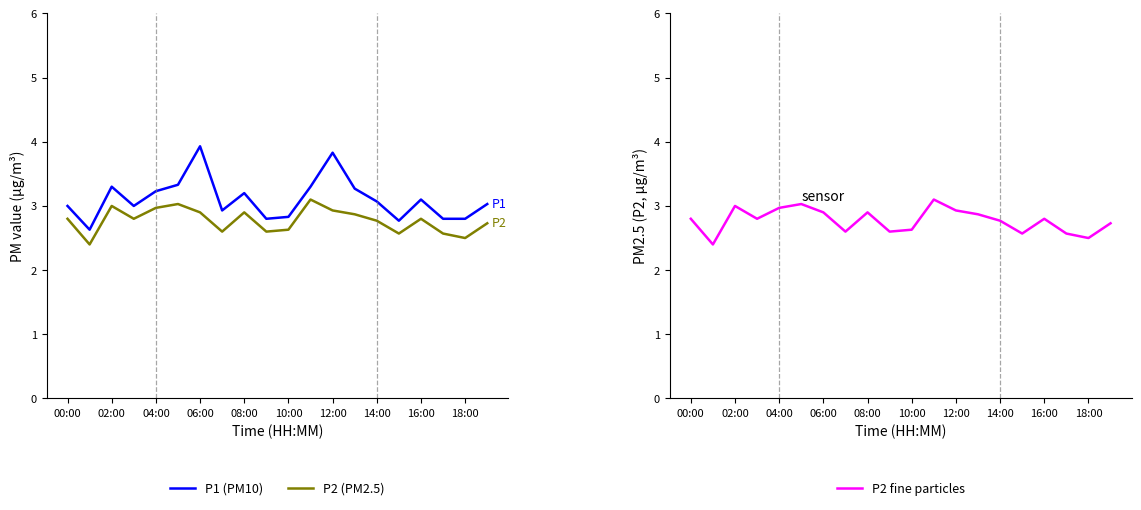

Is it true that P2 fine particles equals 3.0 at 04:00?

True